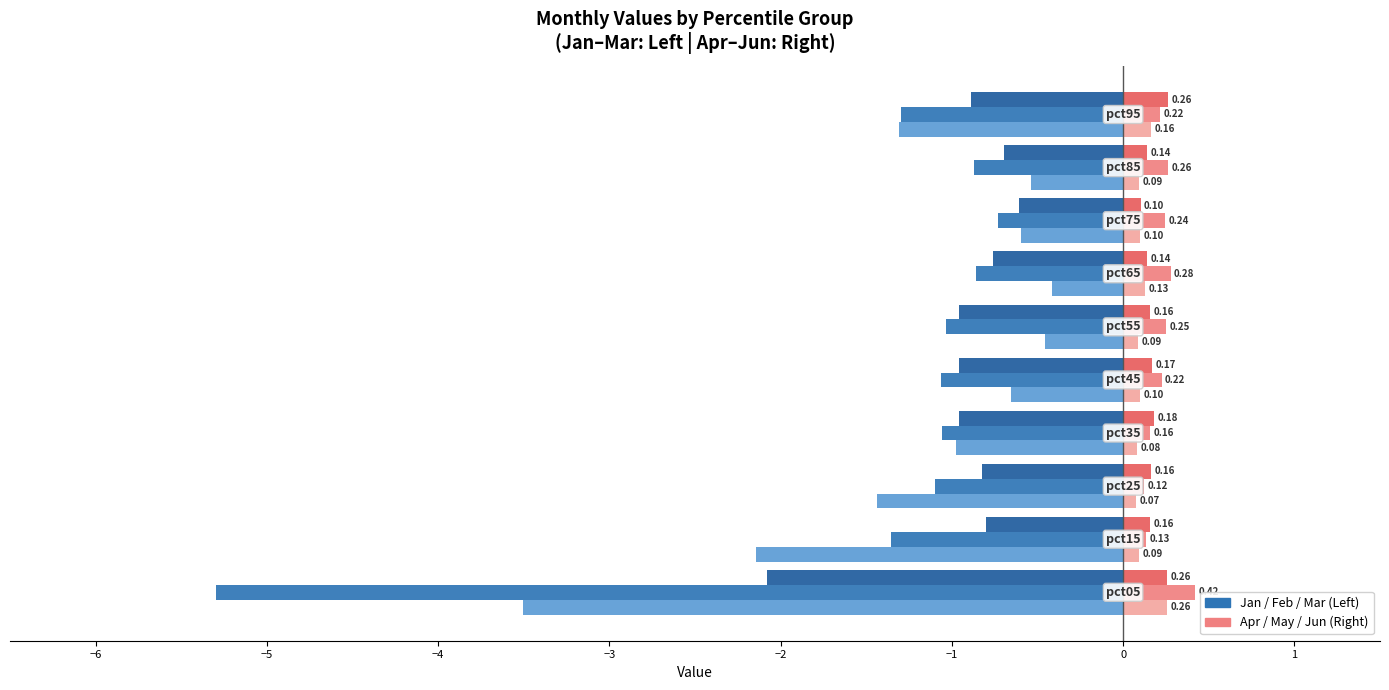

How many categories are shown in the chart?

10